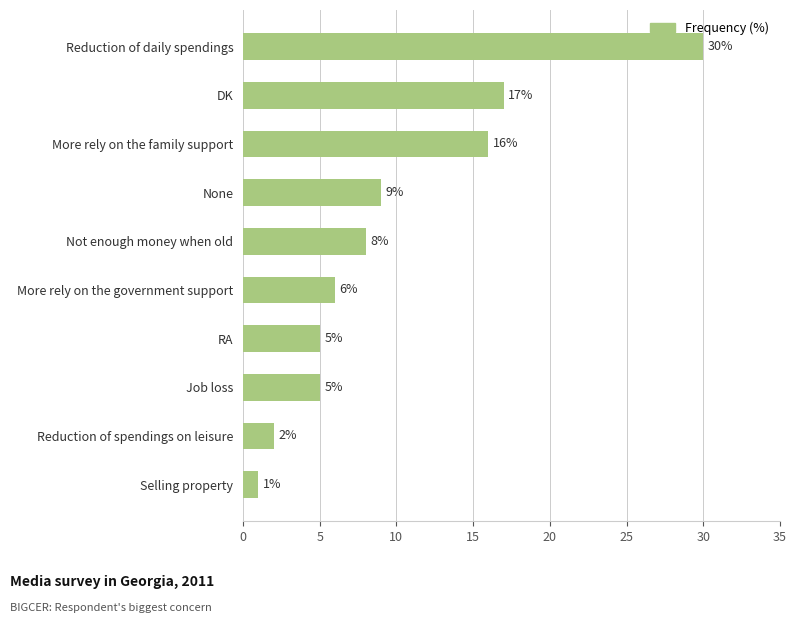

Approximately how many times larger is the value at None compared to More rely on the family support?

0.6